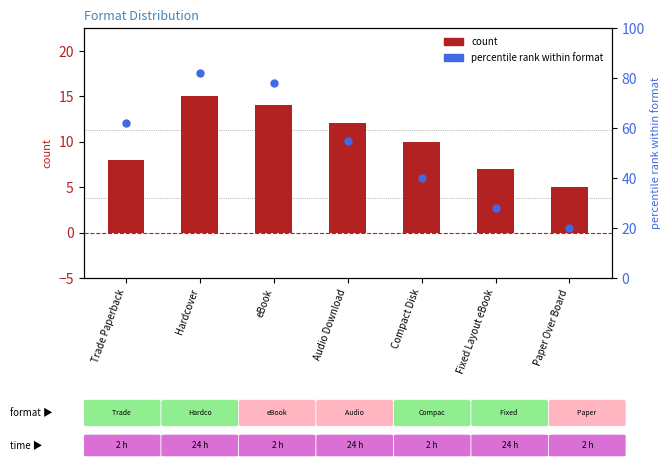

What is the total value across all series at Fixed Layout eBook?

35